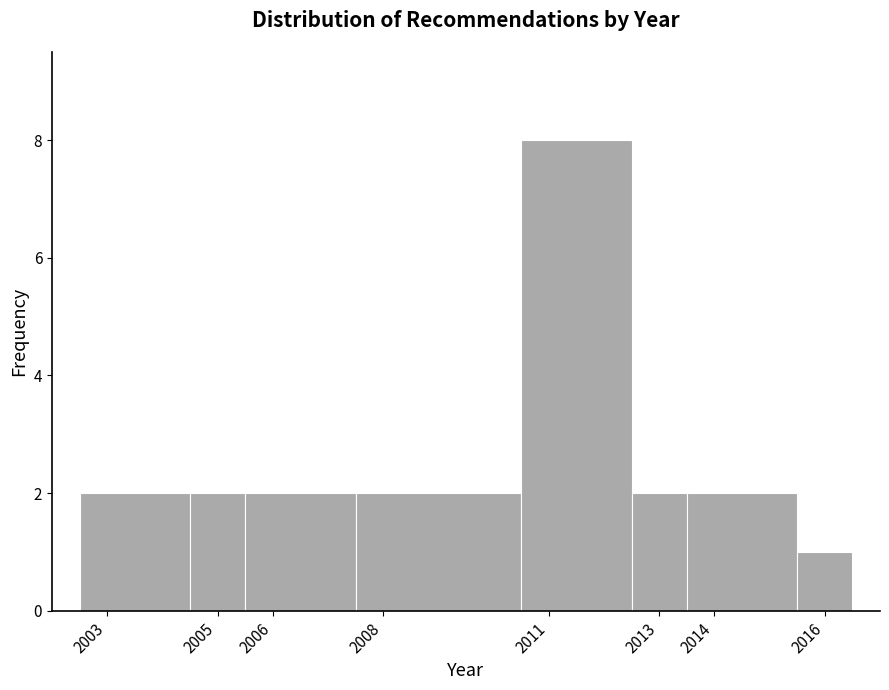

What is the height of the bar covering 2007.5 to 2010.5 on the x-axis? The values are not printed on the chart, so give them approximately, as read against the axis.

2